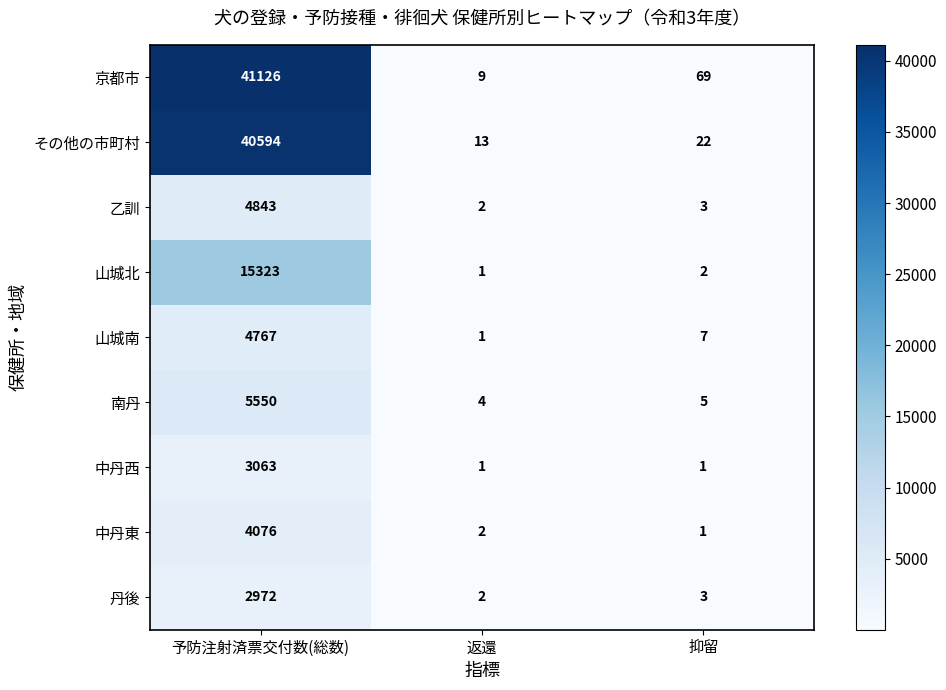

Which series has the widest spread of values?

京都市